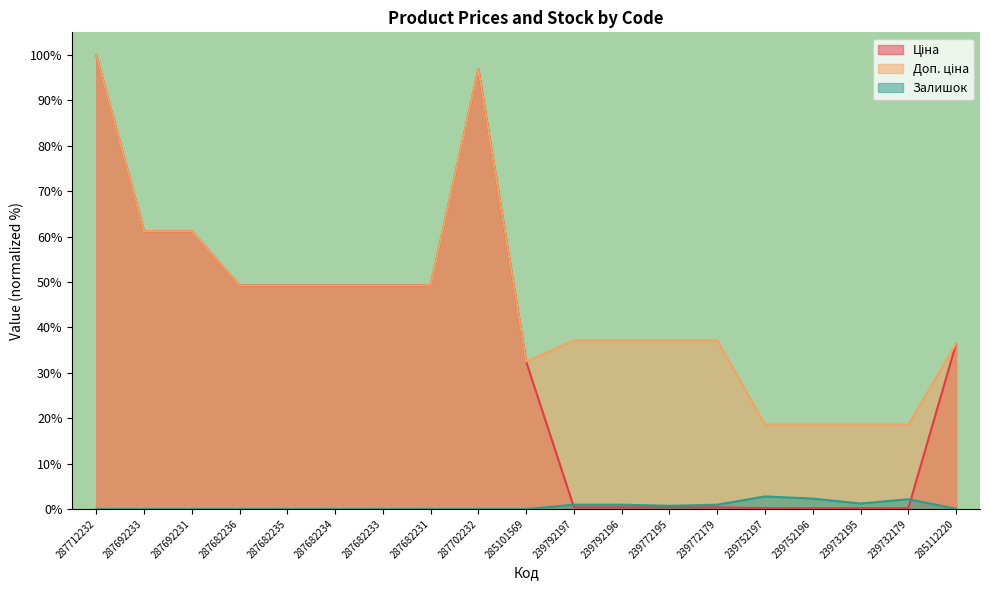

How many distinct data groups are displayed?

3